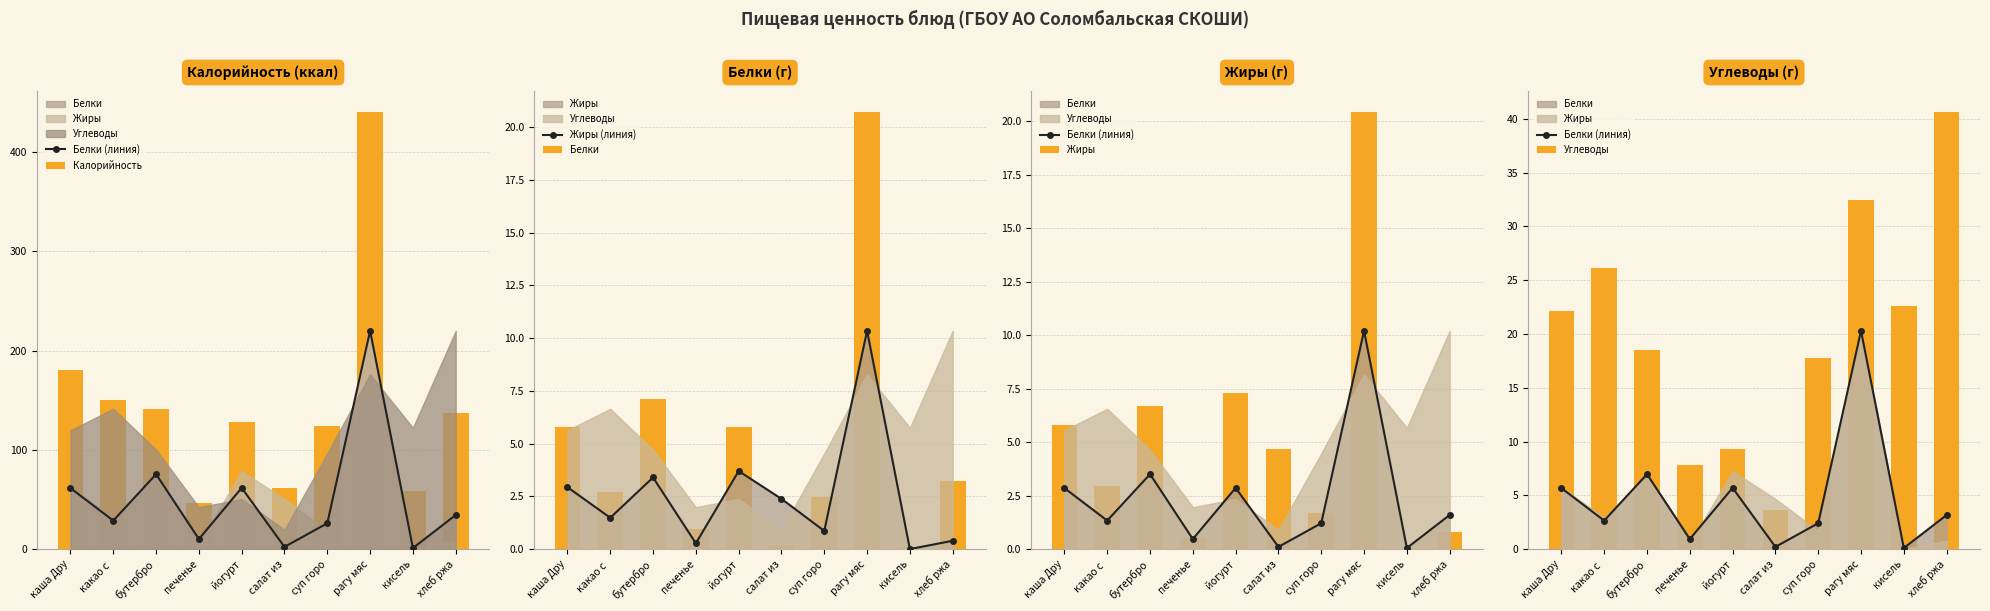

Are the bars horizontal?

No